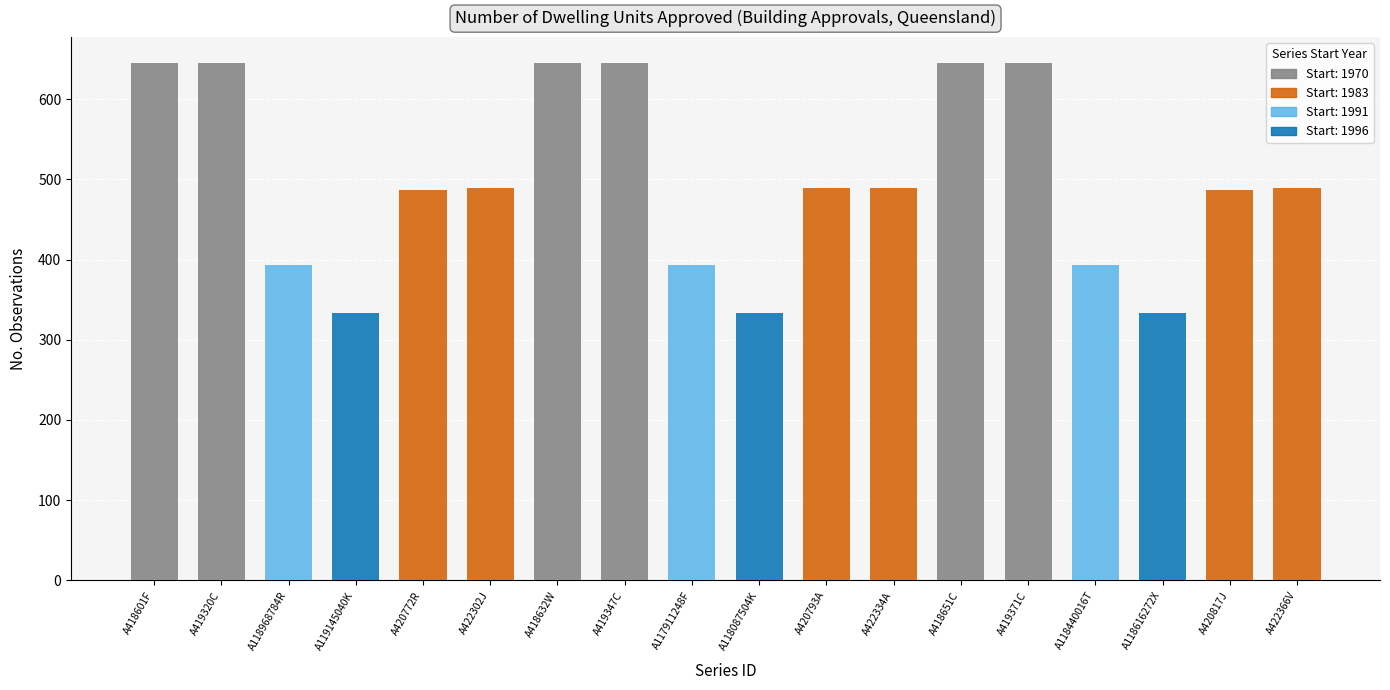

What is the smallest value displayed?

333